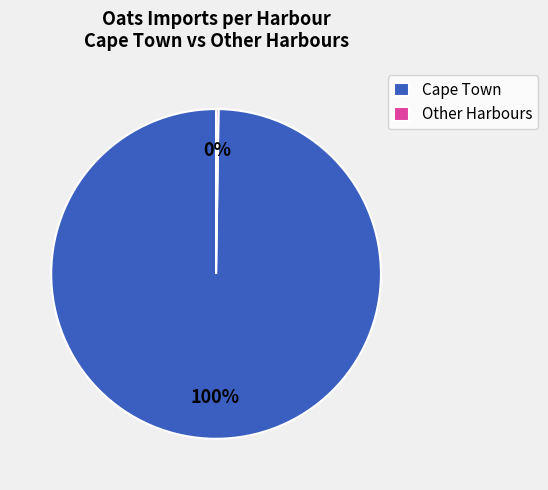

What percentage is the Cape Town slice, to the nearest percent?

100%